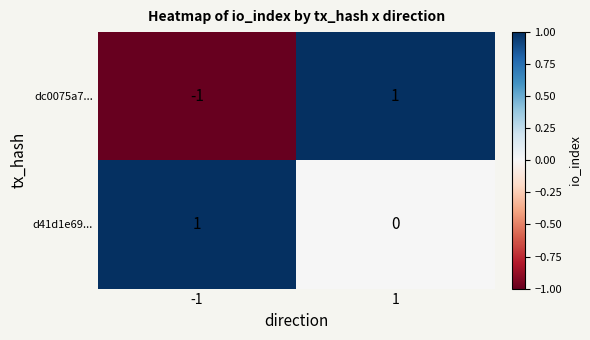

Rank the series at 1 from highest to lowest value.

dc0075a7..., d41d1e69...